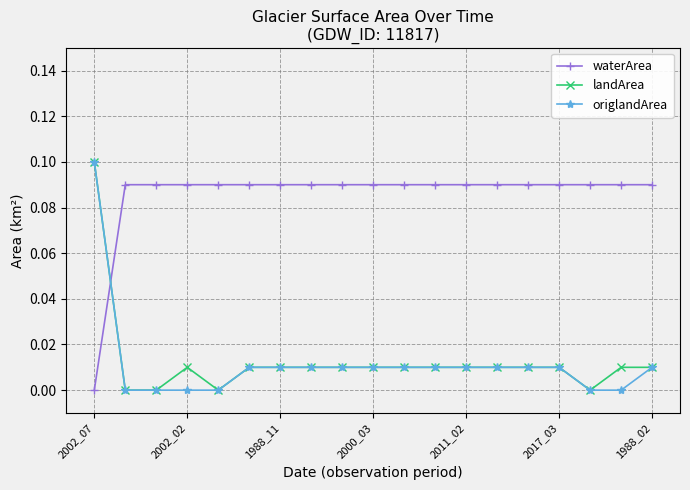

True or false: landArea has more than 0 points higher than both neighbors.

True